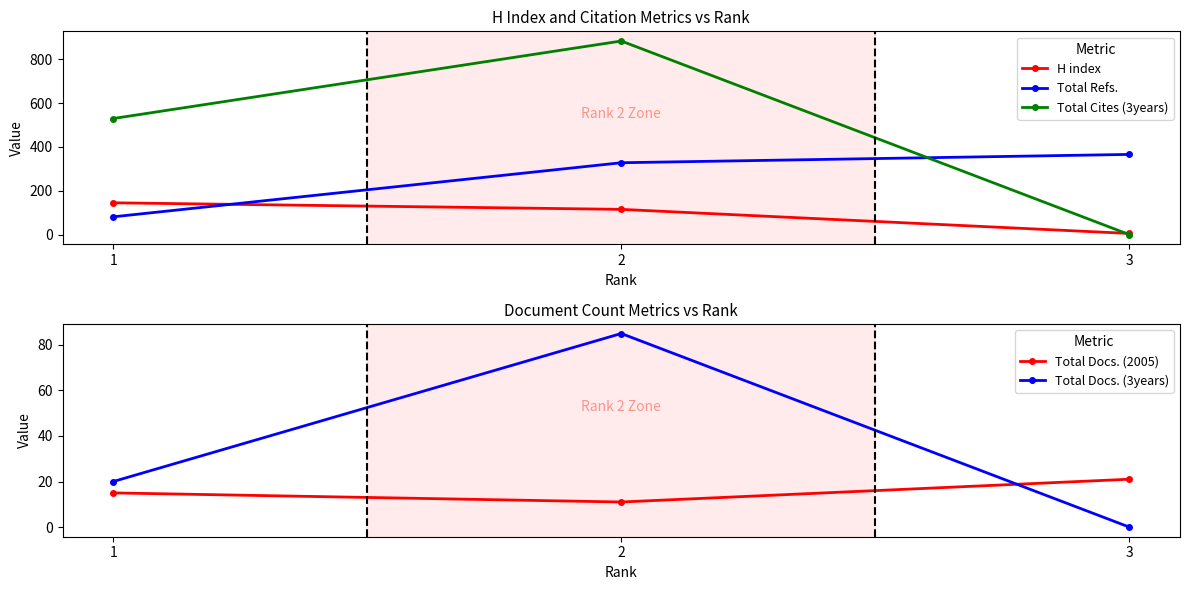

Rank the series by their maximum value, from lowest to highest.

Total Docs. (2005), Total Docs. (3years), H index, Total Refs., Total Cites (3years)